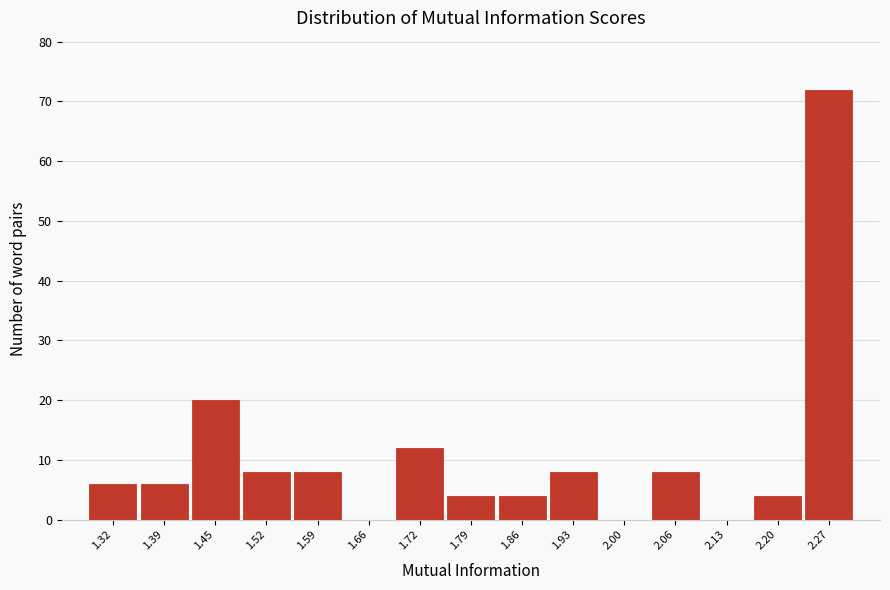

What is the height of the bar covering 1.29 to 1.35 on the x-axis? Neither the bar edges nor the heights are printed on the chart, so give them approximately, as read against the axes.

6